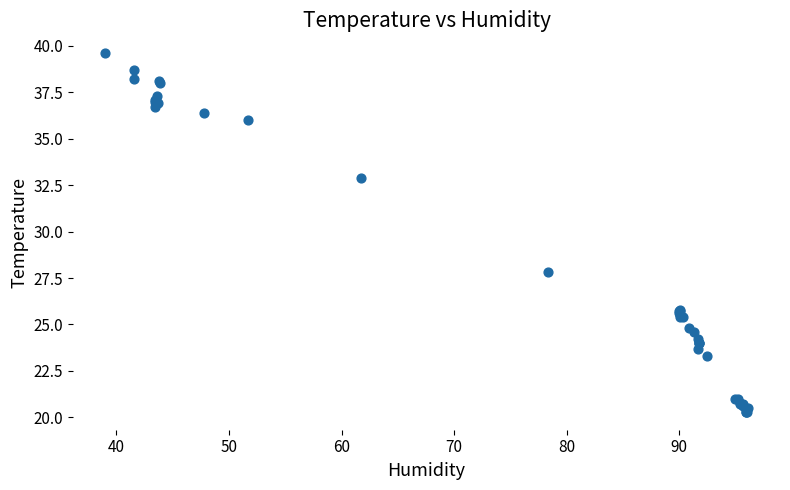

What Y value in the scatter plot is closest to 29?

27.8